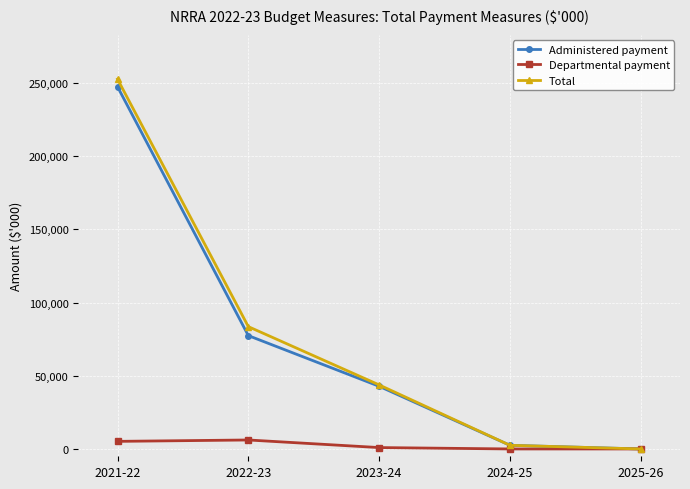

What is the label of the 1st point from the right?

2025-26